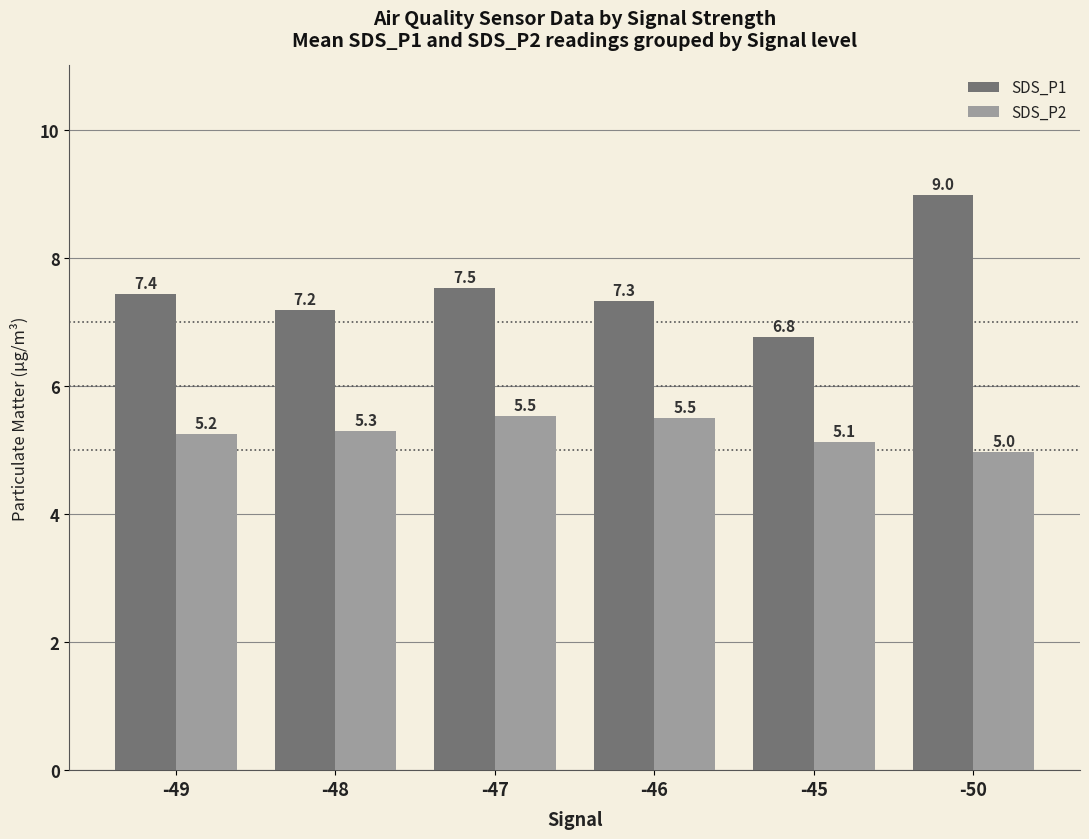

What value does the SDS_P2 series have at -50?

5.0